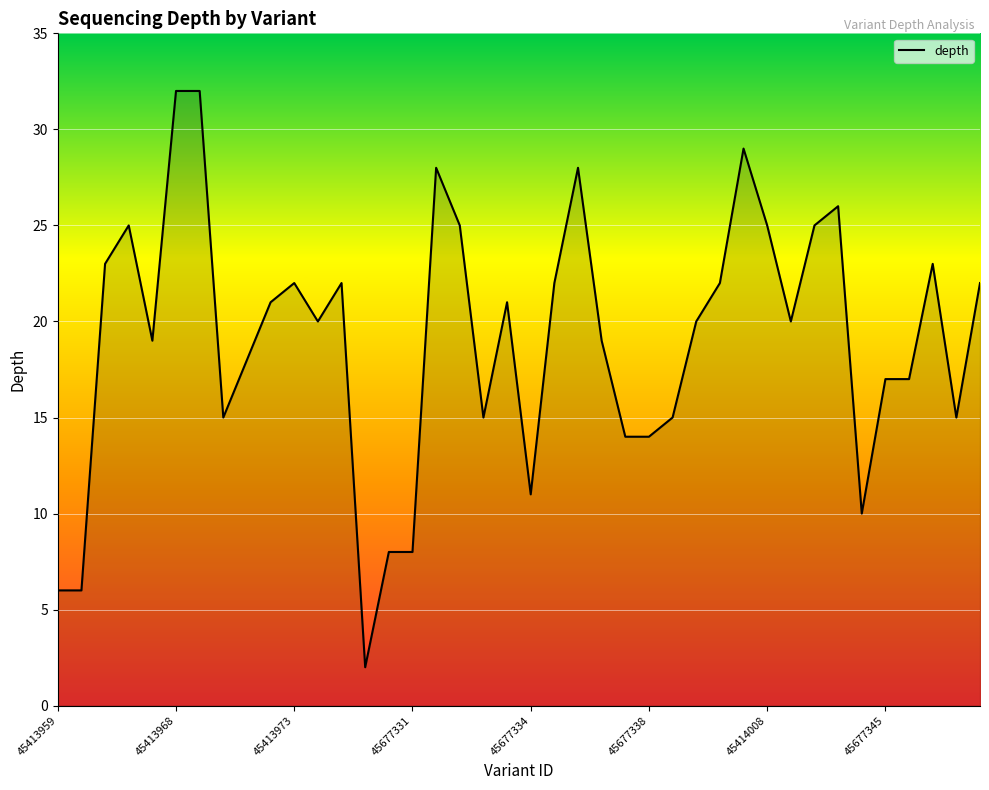

What is the label of the 29th point from the right?

45677329